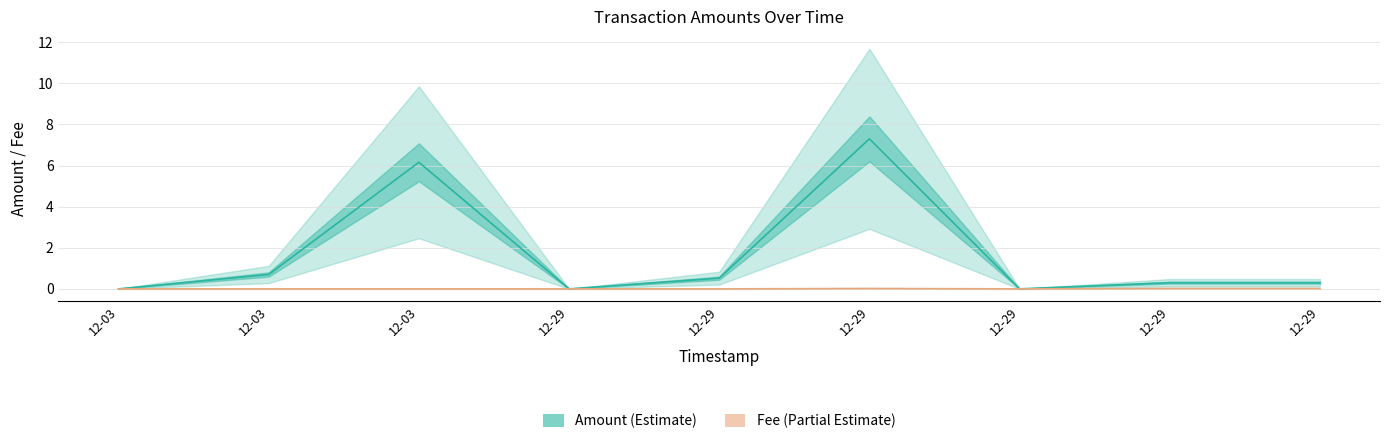

Reading right to left, extract all data points from this chart.

Amount: 12-29=0.3	12-29=0.3	12-29=0.0	12-29=7.3	12-29=0.5	12-29=0.0	12-03=6.2	12-03=0.7	12-03=0.0
Fee: 12-29=0.0	12-29=0.0	12-29=0.0	12-29=0.0	12-29=0.0	12-29=0.0	12-03=0.0	12-03=0.0	12-03=0.0